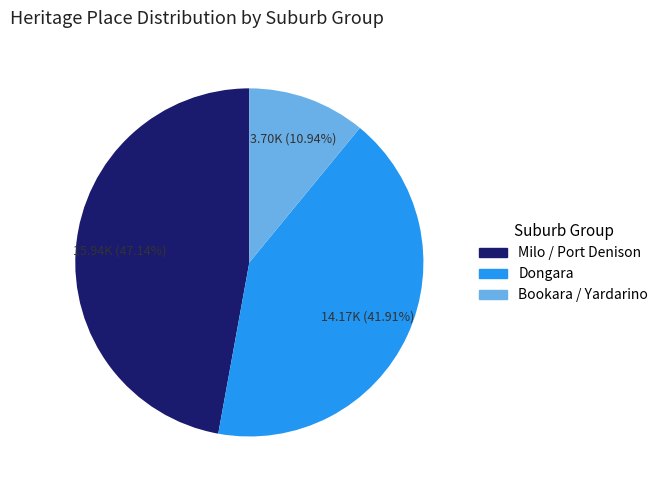

How many slices are in this pie chart?

3